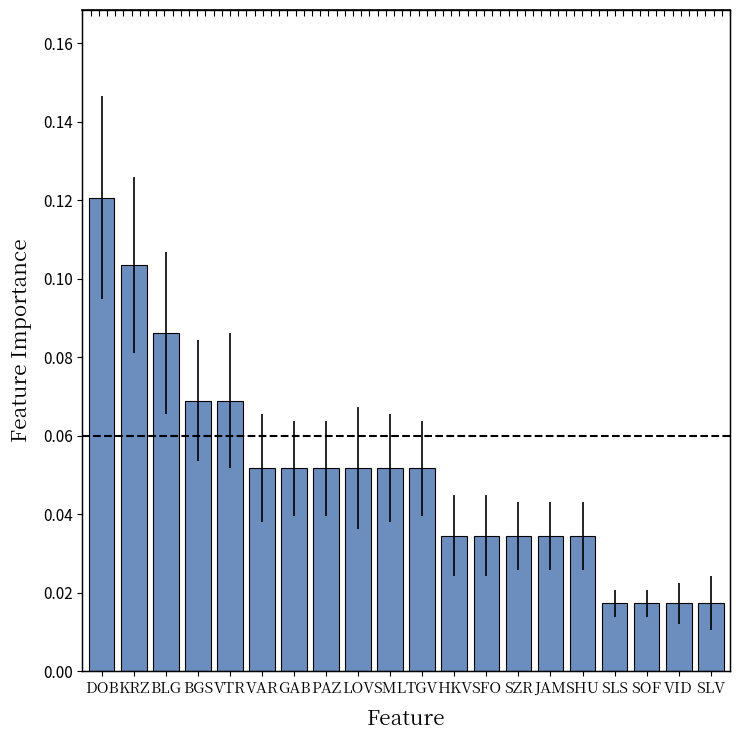

List the labels in order of value, smallest first.

SLS, SOF, VID, SLV, HKV, SFO, SZR, JAM, SHU, VAR, GAB, PAZ, LOV, SML, TGV, BGS, VTR, BLG, KRZ, DOB